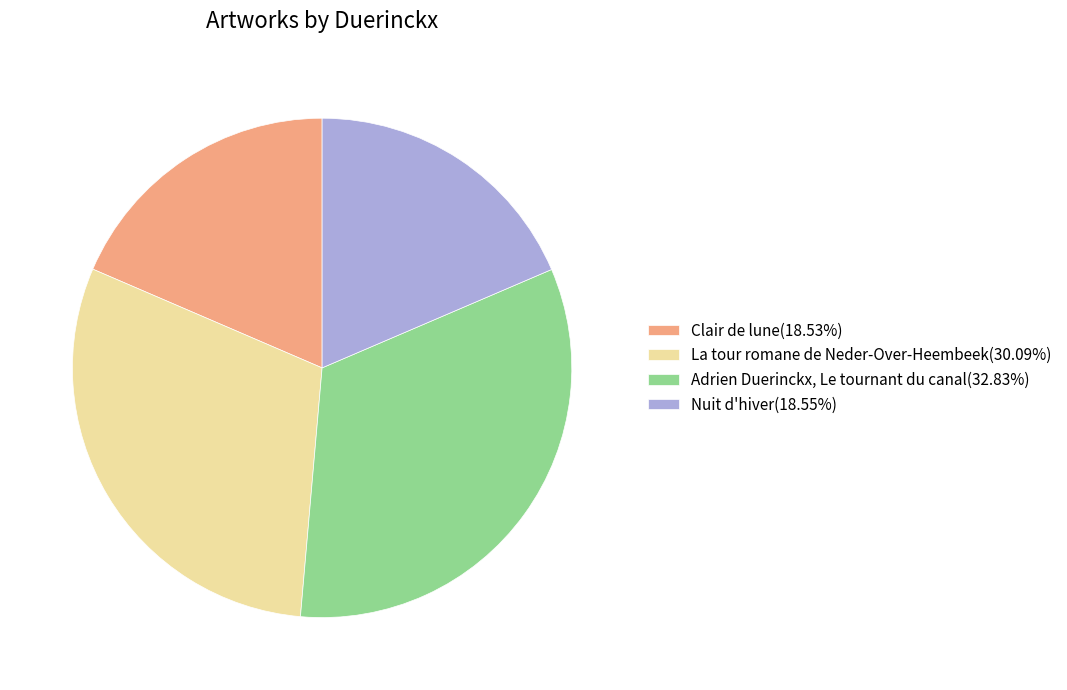

The La tour romane de Neder-Over-Heembeek slice represents 30% of the pie. True or false?

True